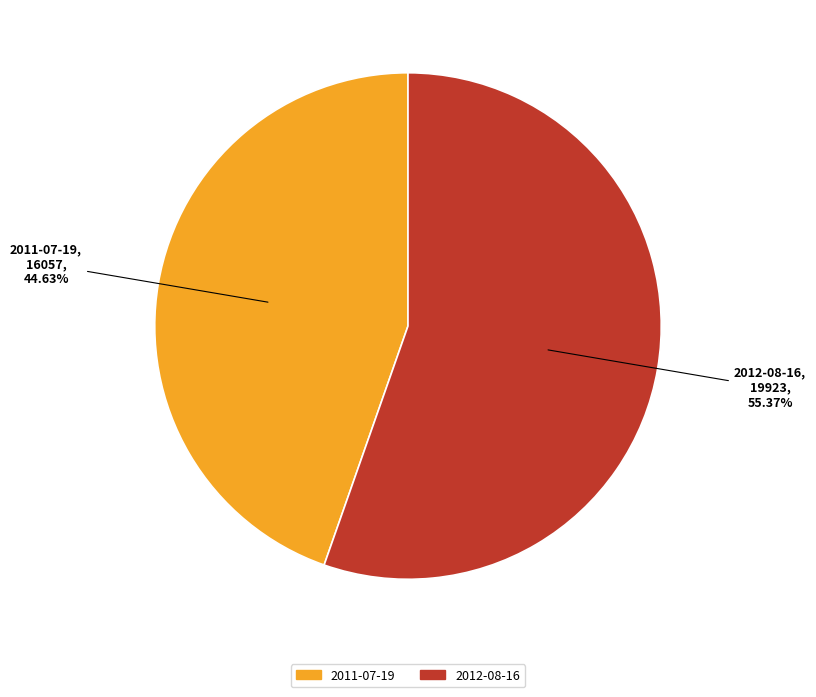

Which has a higher value, 2012-08-16 or 2011-07-19?

2012-08-16